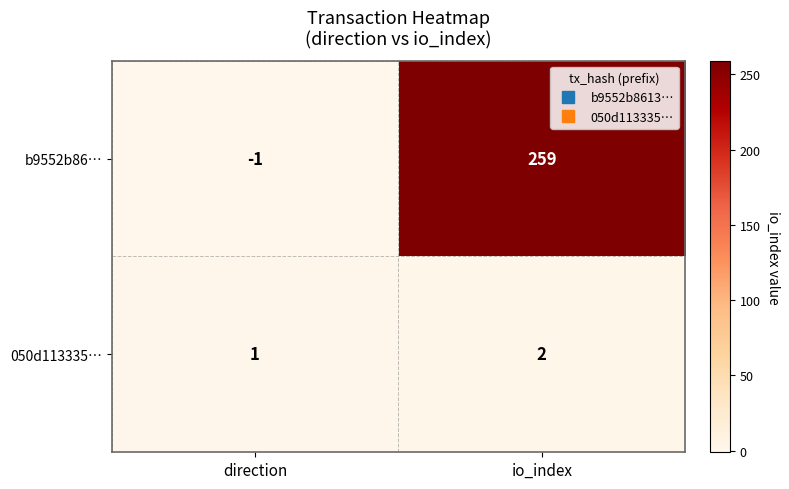

Which category has the highest value in the 050d113335… series?

io_index